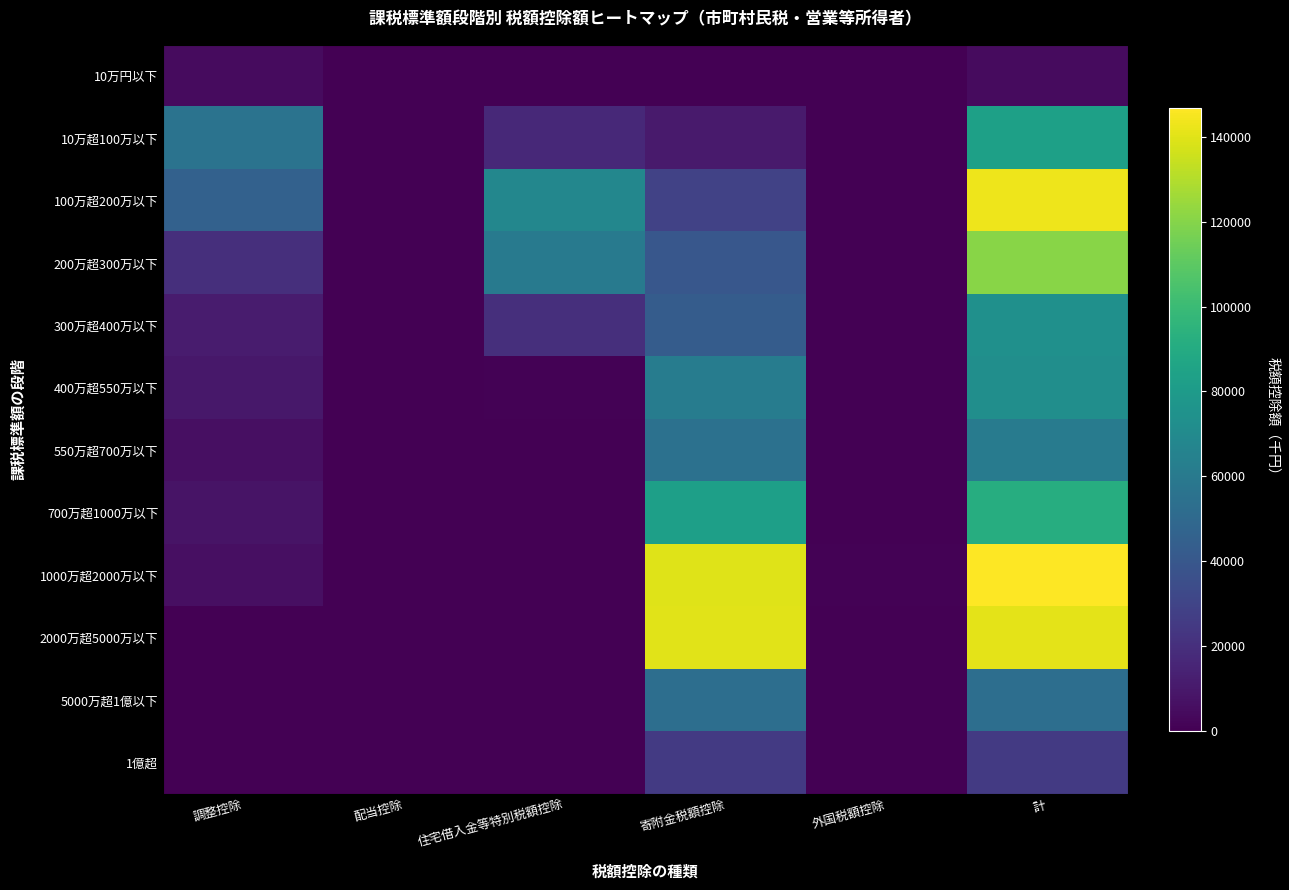

Rank the series at 住宅借入金等特別税額控除 from lowest to highest value.

700万超1000万以下, 1000万超2000万以下, 2000万超5000万以下, 5000万超1億以下, 1億超, 10万円以下, 550万超700万以下, 400万超550万以下, 10万超100万以下, 300万超400万以下, 200万超300万以下, 100万超200万以下